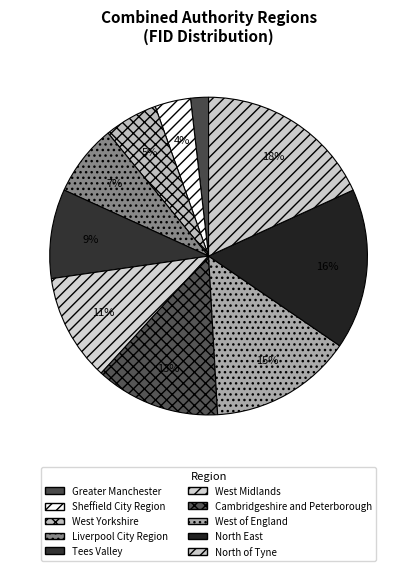

What is the largest slice in the pie chart?

North of Tyne